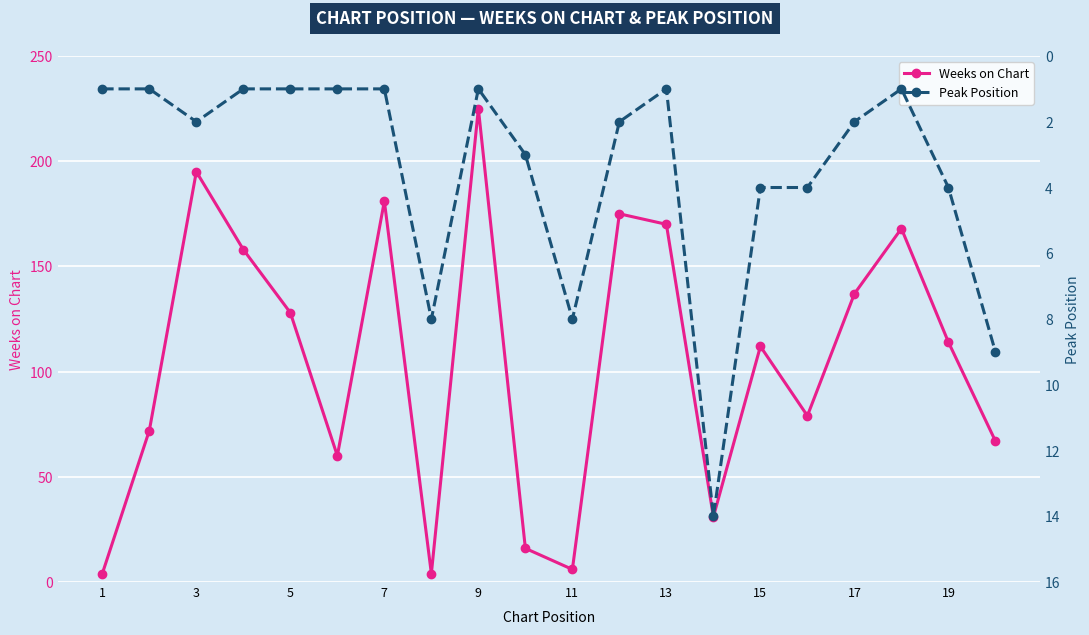

Where does the Weeks on Chart series first go above 114?

3